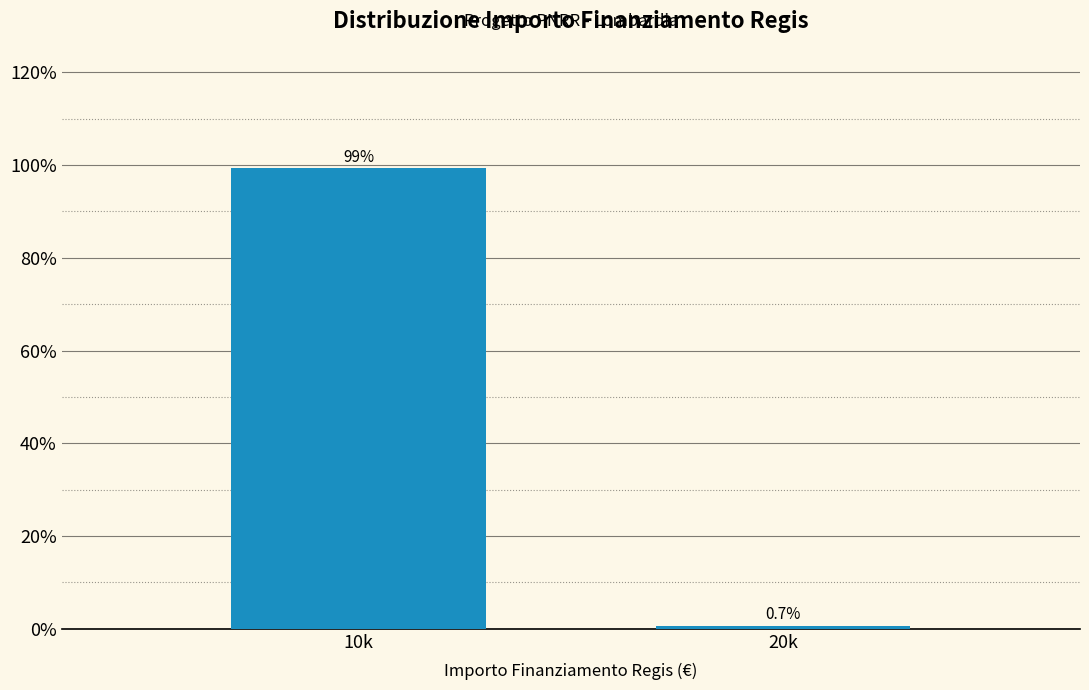

Reading left to right, what are all the values shown in this chart?

10k=99.3	20k=0.7